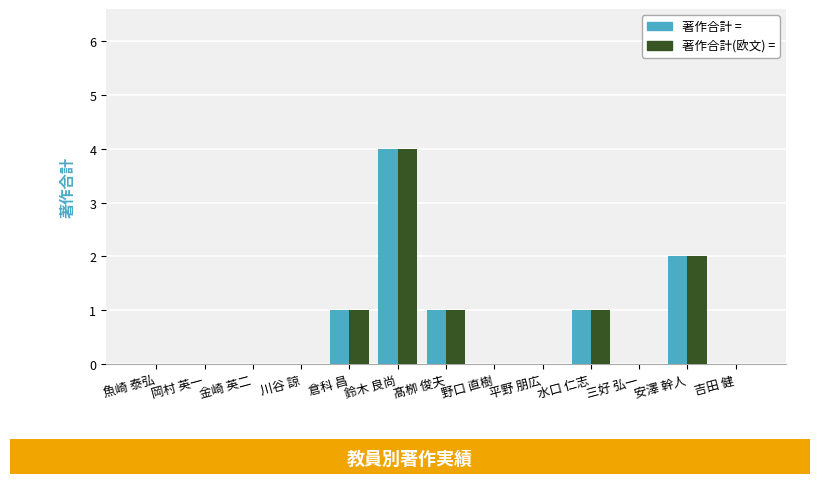

Which category has the highest value across all series?

鈴木 良尚